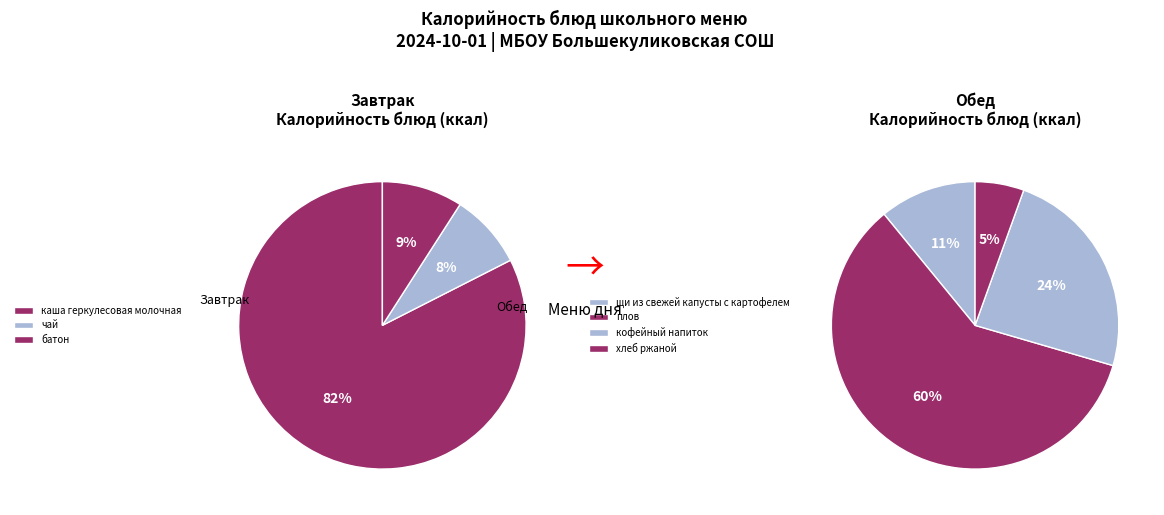

Rank the categories by value from lowest to highest.

чай, батон, хлеб ржаной, щи из свежей капусты с картофелем, кофейный напиток, каша геркулесовая молочная, плов